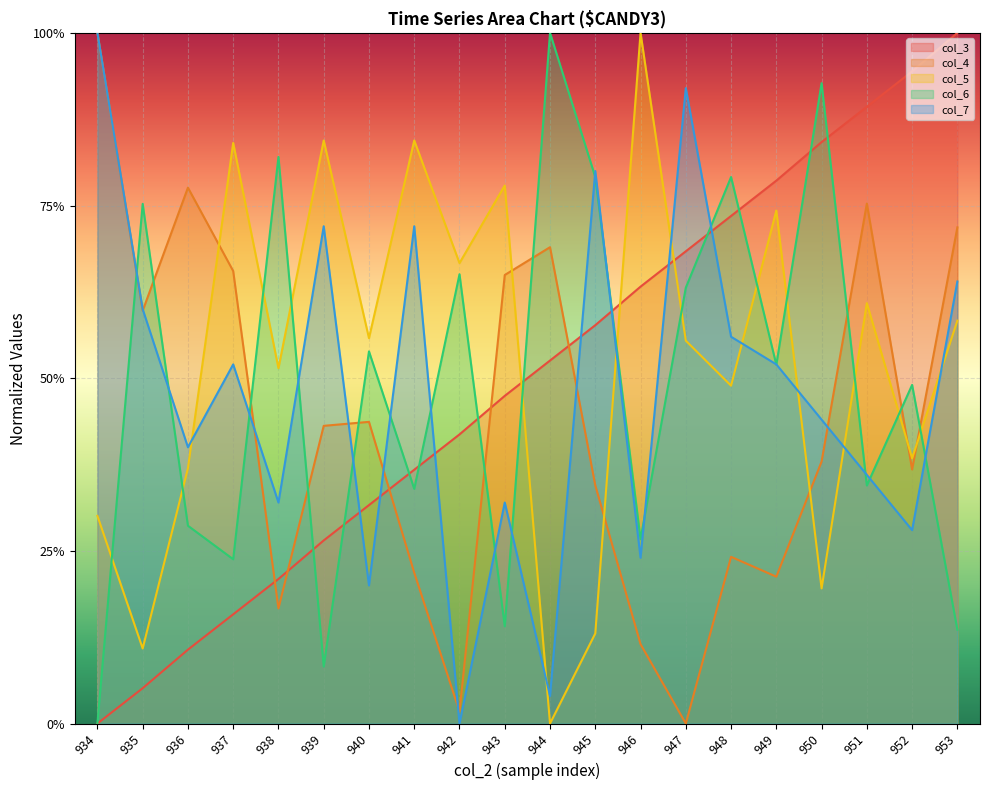

What is the value of the col_6 point at the 19th from the left?

0.5